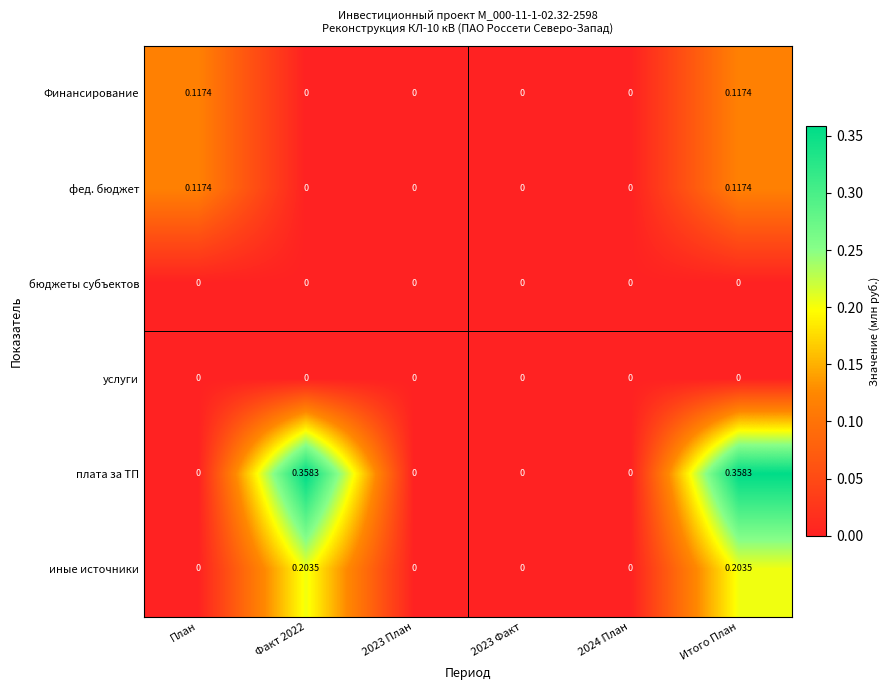

Between Факт 2022 and 2023 Факт, which series saw the biggest shift?

плата за ТП